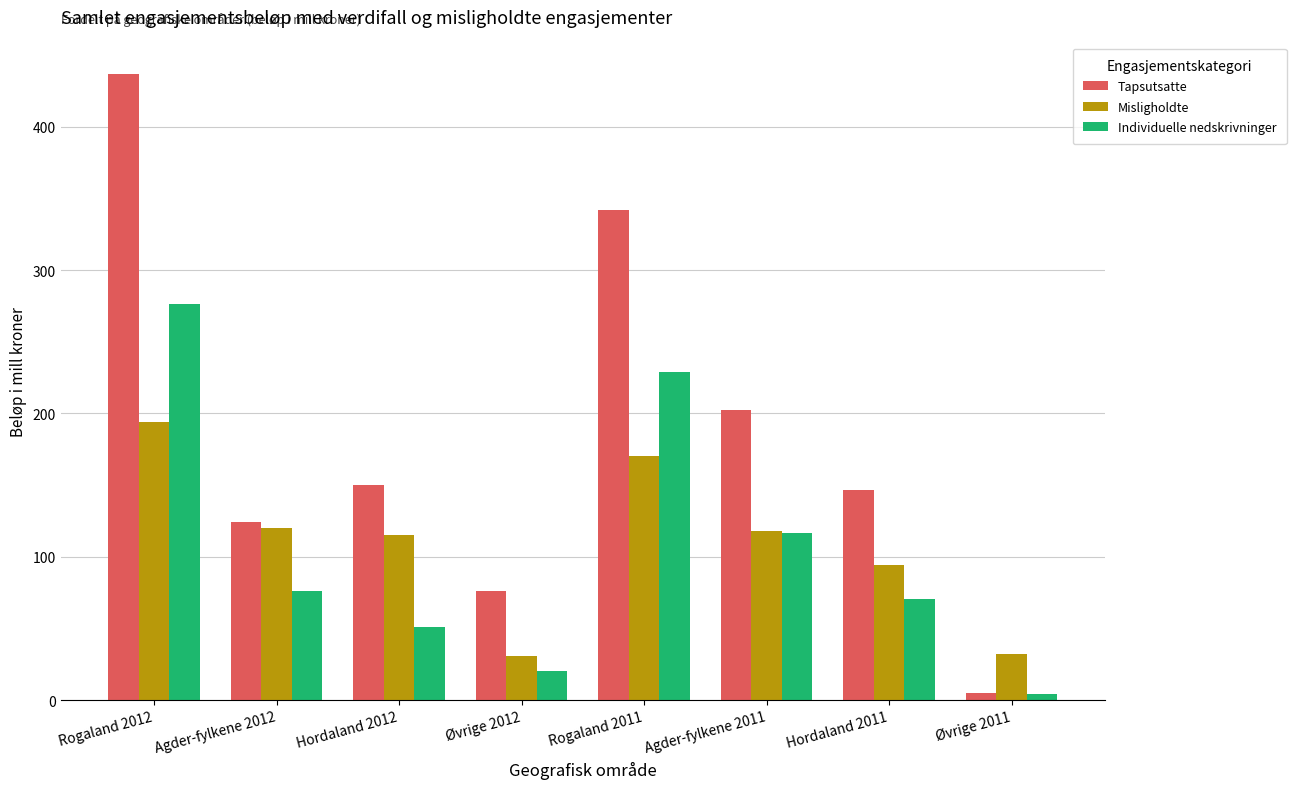

What is the label of the 4th bar from the right?

Rogaland 2011